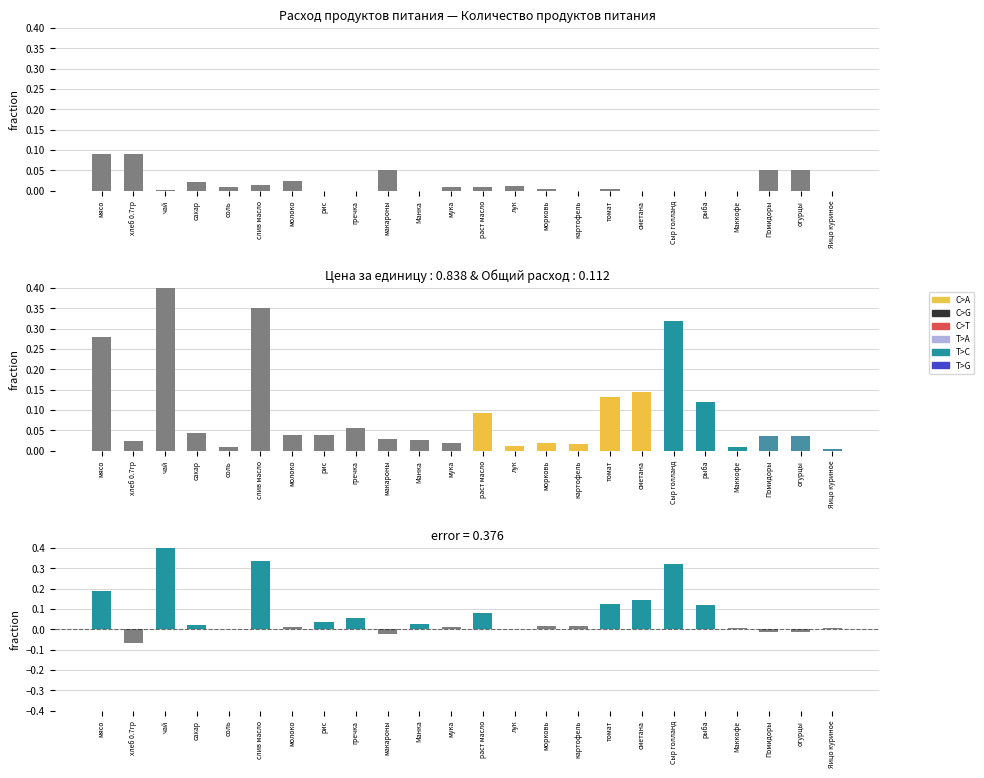

The value of Количество продуктов at хлеб 0.7гр is 0.2. True or false?

False